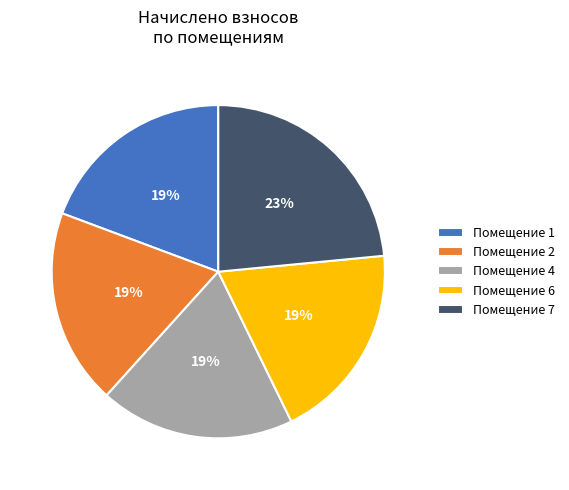

Count the number of slices in the pie.

5